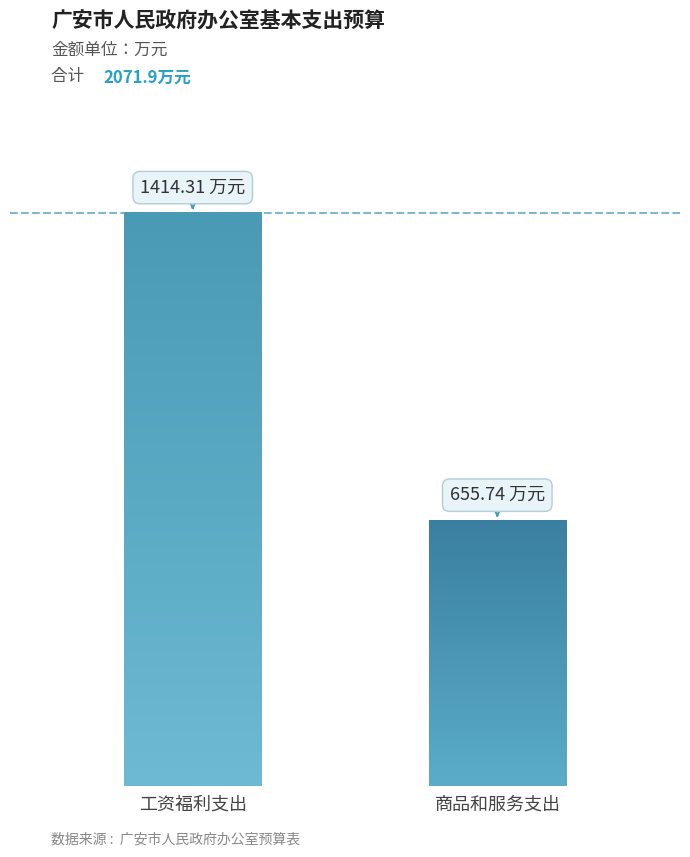

What is the average value?

1035.0